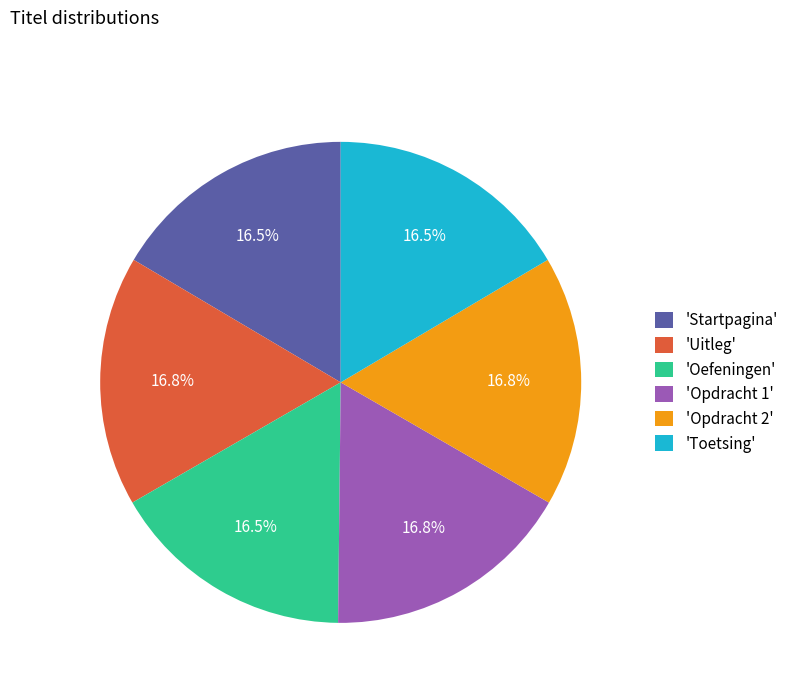

What portion of the pie excludes 'Opdracht 2'?

83.2%